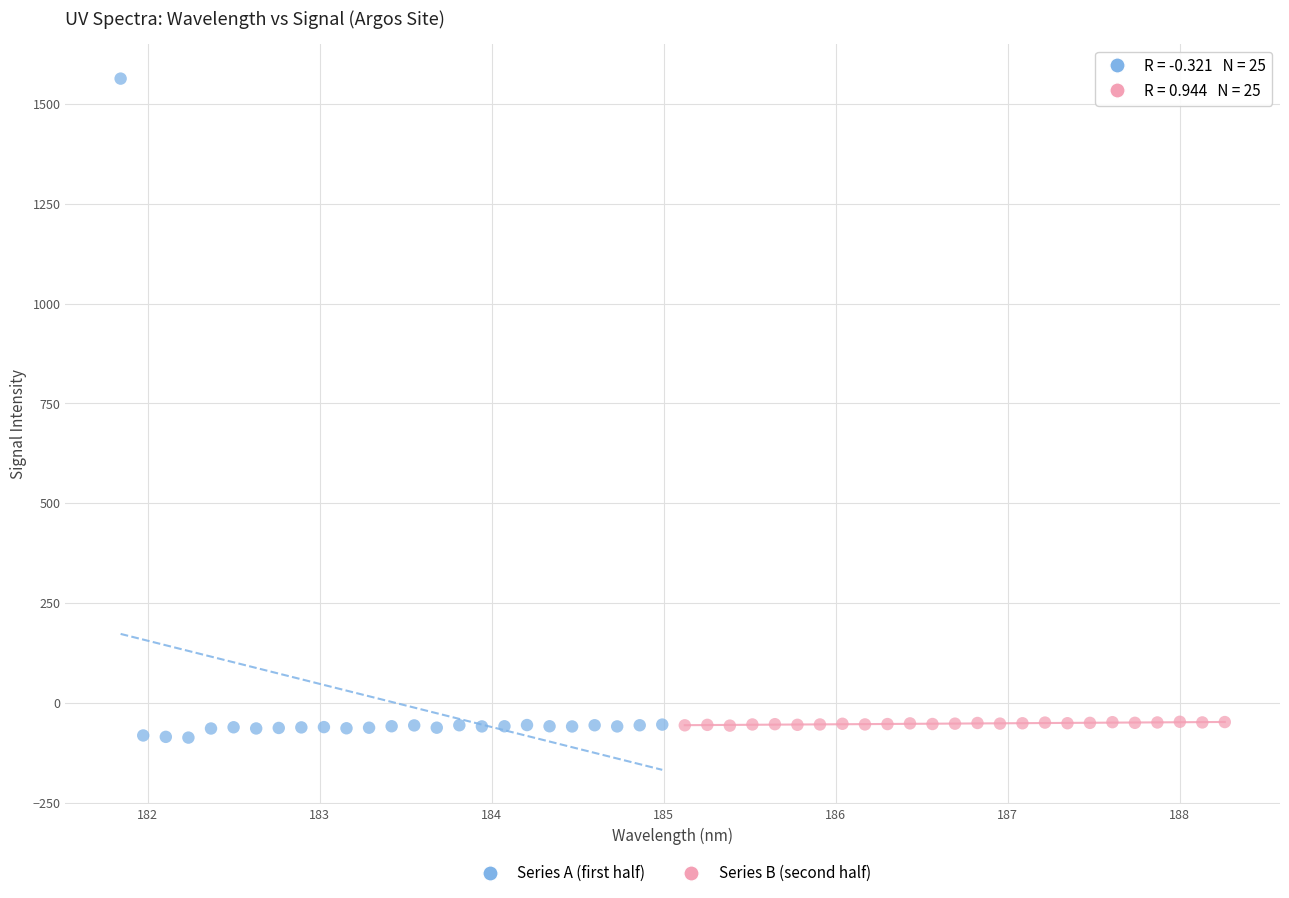

Which series contains the highest Y value?

Series A (first half)